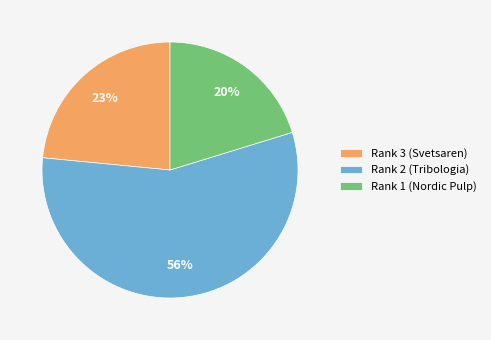

Does Rank 2 (Tribologia) account for over 50% of the chart?

Yes